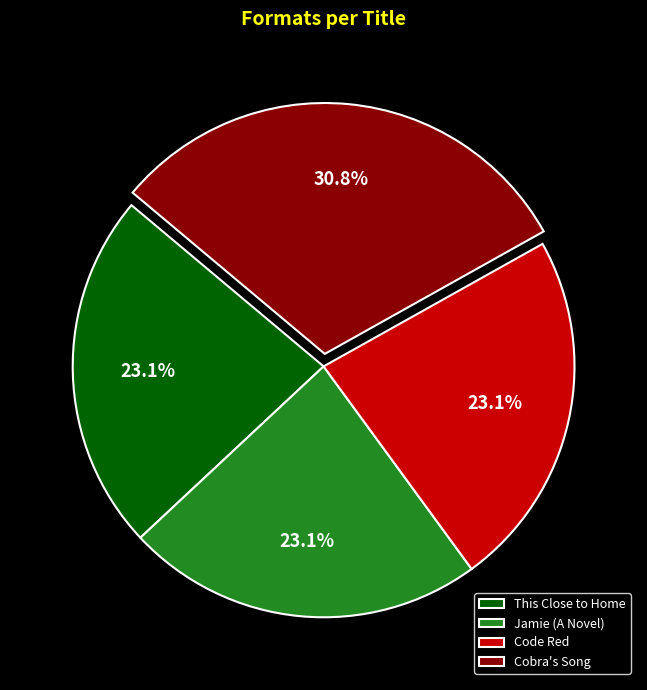

To the nearest percent, what portion does This Close to Home represent?

23%